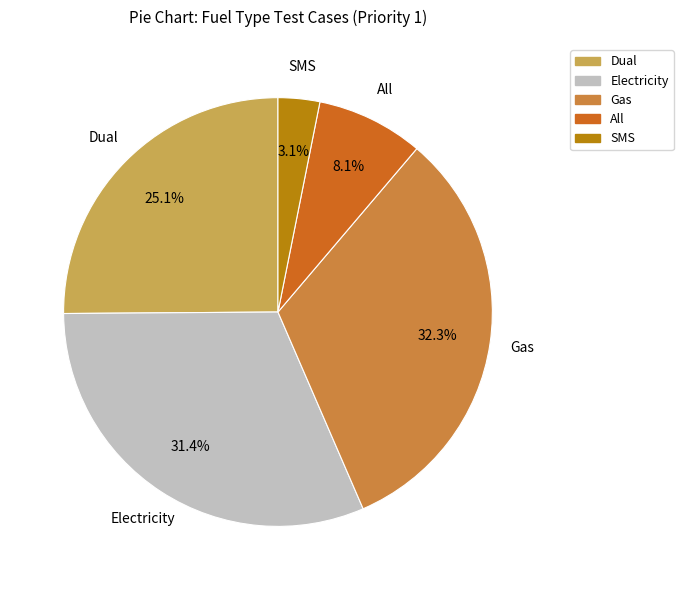

Approximately how many times larger is the value at Dual compared to All?

3.1